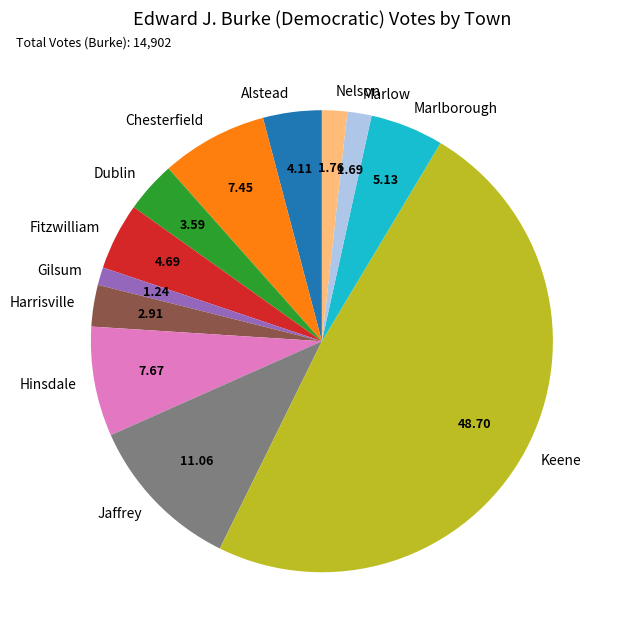

Combined, do Harrisville and Gilsum account for over 50%?

No